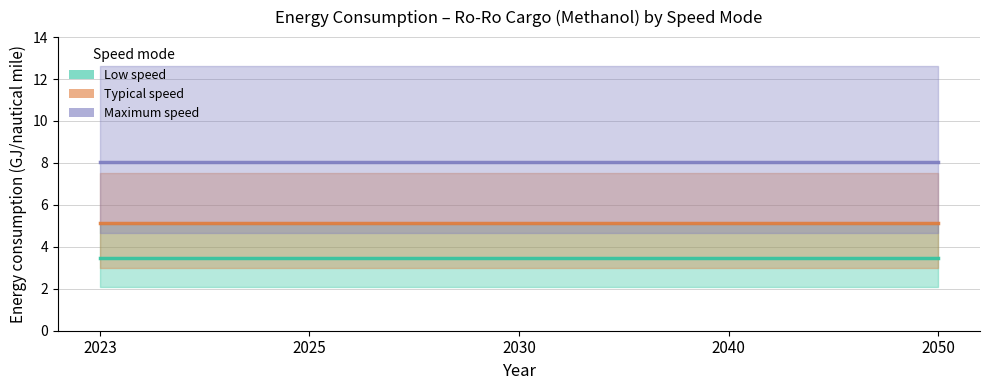

What is the difference between the highest and lowest values at 2050?

4.6